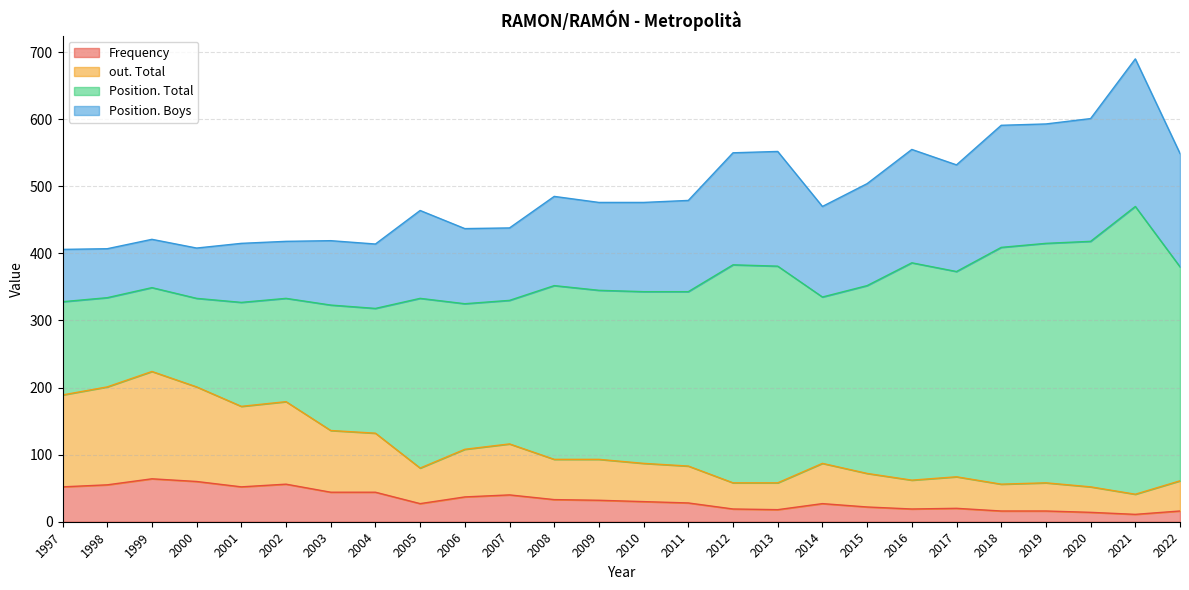

True or false: Position. Total has more than 2 points higher than both neighbors.

True